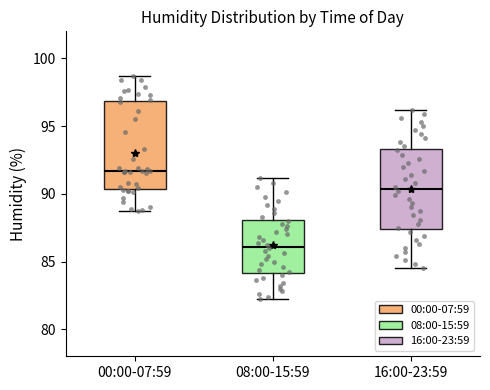

Reading left to right, transcribe this box plot: for each box, give where its median line is, the range the box spans, and where its two whiskers end, as read against the y-axis. The values are not printed on the chart, so give them approximately, as read against the axis.

00:00-07:59: median 91.5, box 90.5 to 97.0, whiskers 88.5 to 98.5
08:00-15:59: median 86.0, box 84.0 to 88.0, whiskers 82.0 to 91.0
16:00-23:59: median 90.5, box 87.5 to 93.5, whiskers 84.5 to 96.0